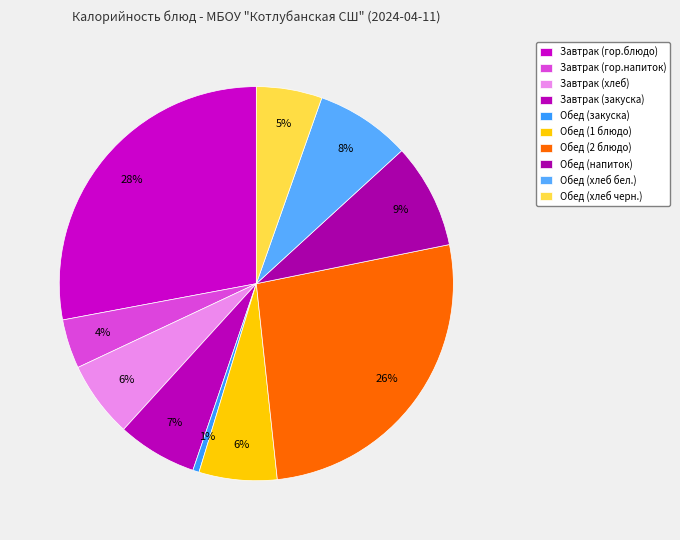

Which has a higher value, Завтрак (закуска) or Обед (напиток)?

Обед (напиток)